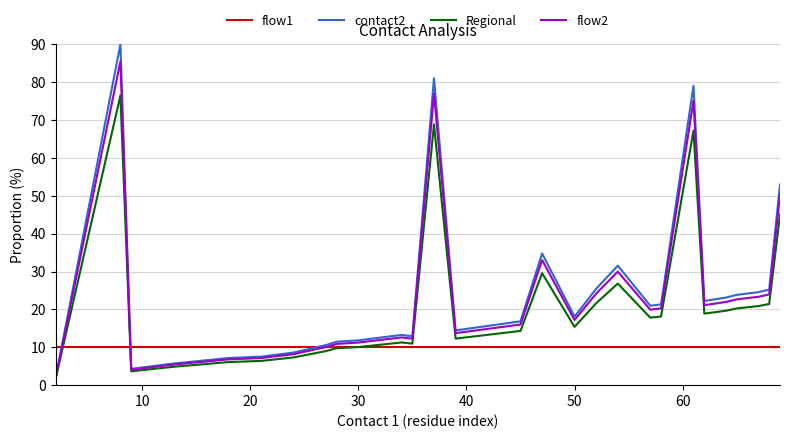

Which series has the largest range (max minus min)?

contact2